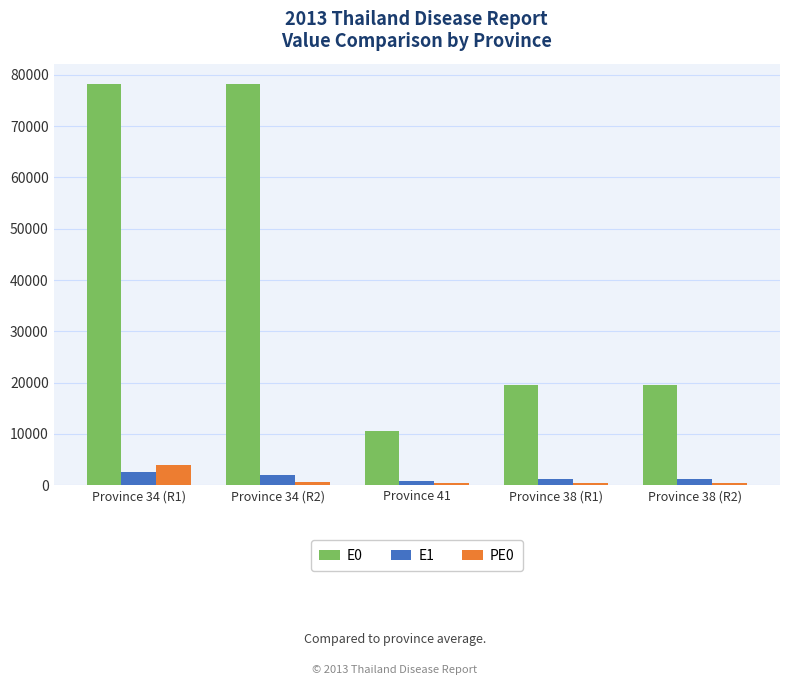

Which series has the largest total across all categories?

E0